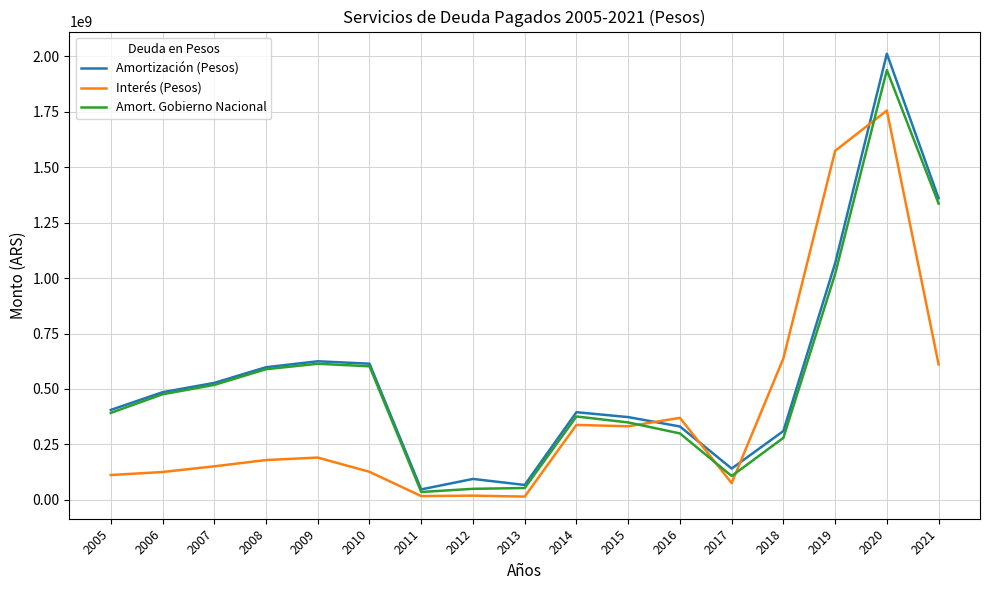

Is it true that Amortización (Pesos) equals 47442780.9 at 2011?

True